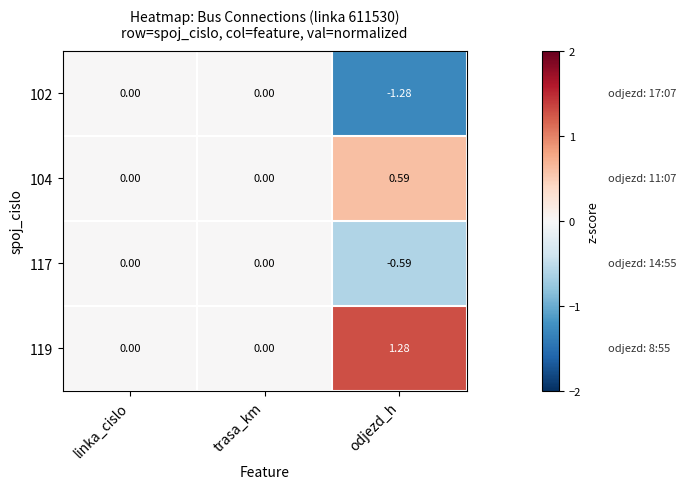

Which label corresponds to the smallest value in the chart?

odjezd_h